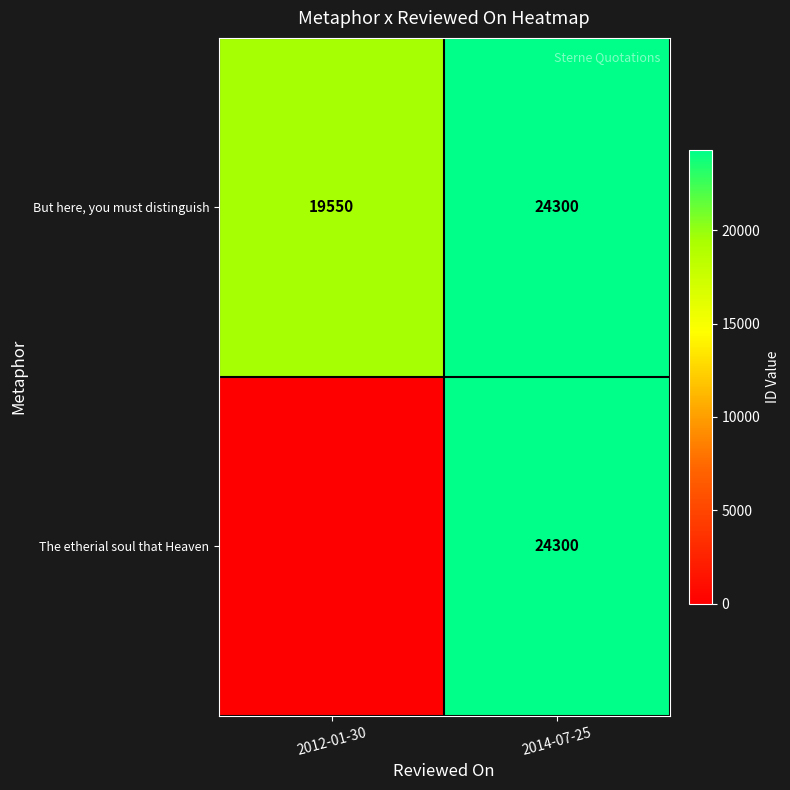

True or false: But here, you must distinguish has a value of 26746 at 2012-01-30.

False